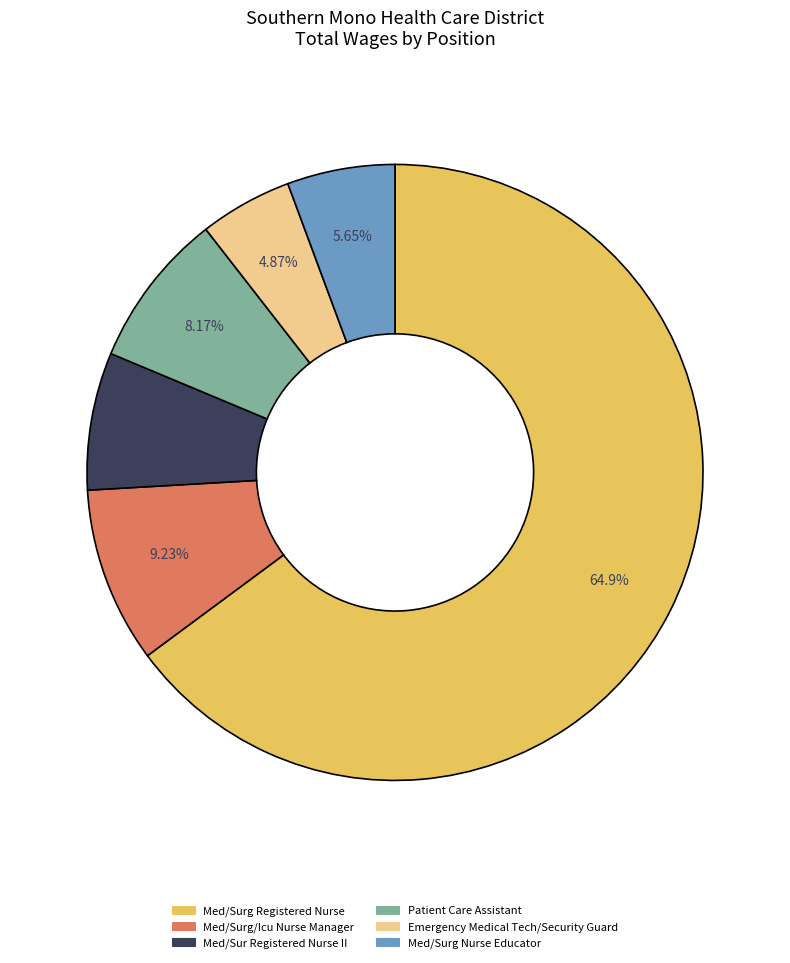

Do Med/Surg/Icu Nurse Manager and Med/Surg Registered Nurse together represent more than half of the pie?

Yes